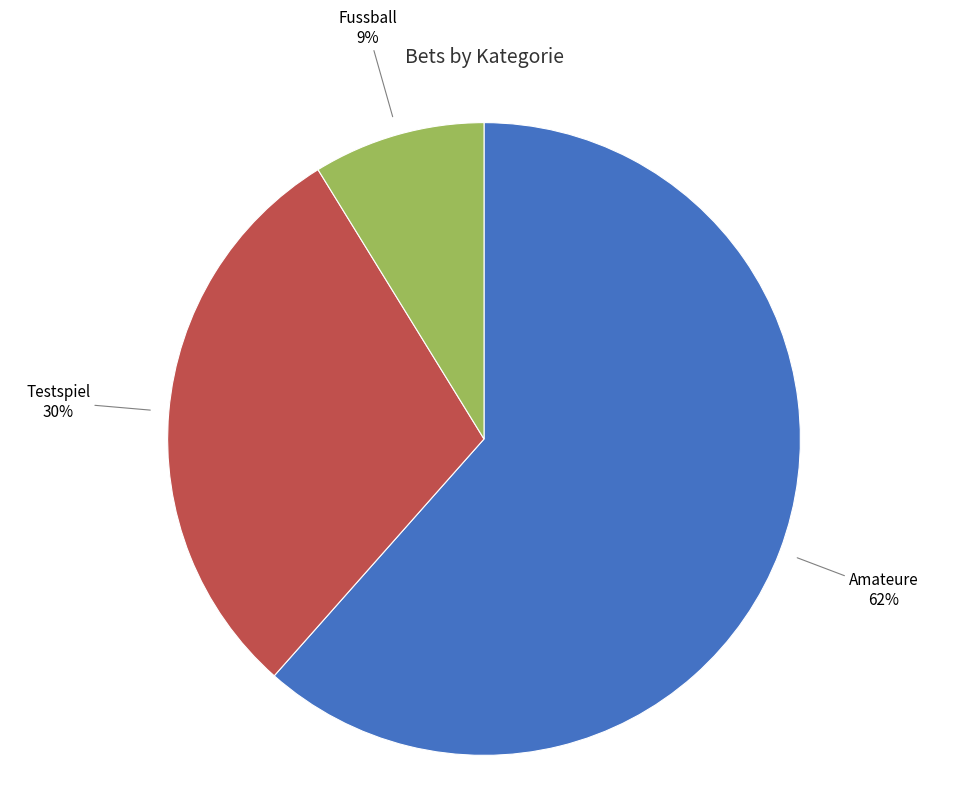

To the nearest percent, what is the average slice percentage?

33%